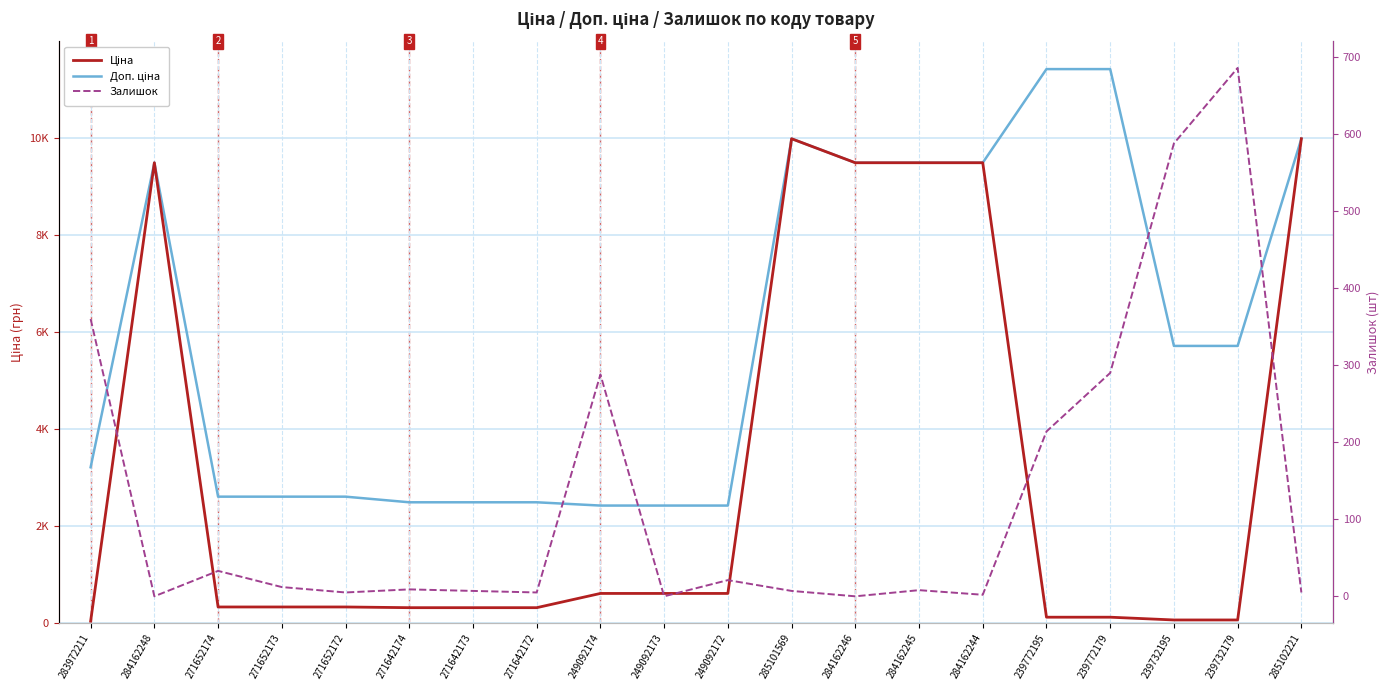

The value of Залишок at 285101569 is 7.0. True or false?

True